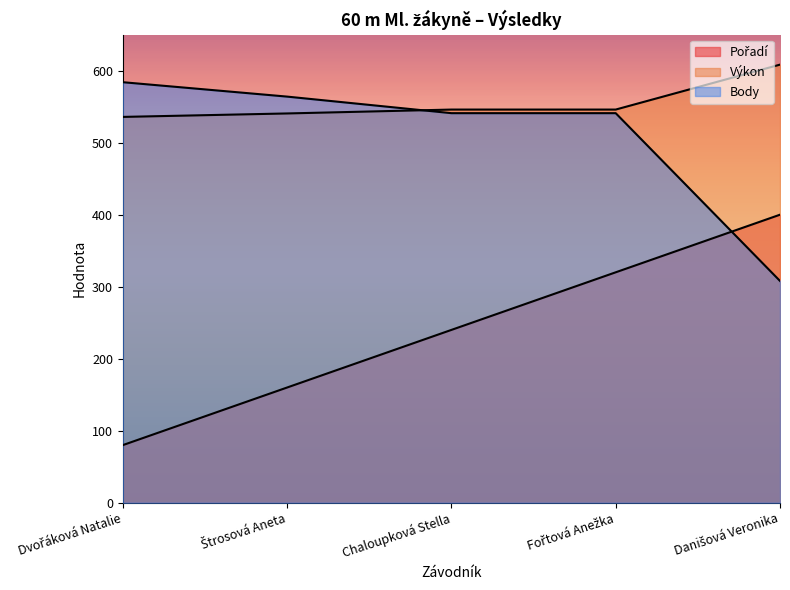

Count the Pořadí values in the range 160 to 320.

3